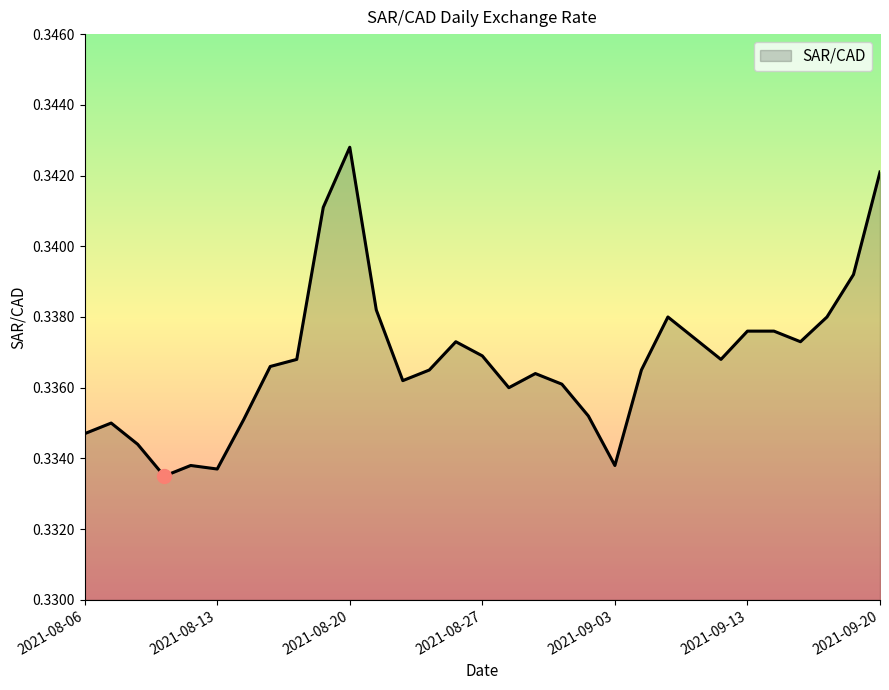

List the labels in order of value, largest first.

2021-08-20, 2021-09-20, 2021-08-19, 2021-09-17, 2021-08-23, 2021-09-08, 2021-09-16, 2021-09-13, 2021-09-14, 2021-09-09, 2021-08-26, 2021-09-15, 2021-08-27, 2021-08-18, 2021-09-10, 2021-08-17, 2021-08-25, 2021-09-07, 2021-08-31, 2021-08-24, 2021-09-01, 2021-08-30, 2021-09-02, 2021-08-16, 2021-08-09, 2021-08-06, 2021-08-10, 2021-08-12, 2021-09-03, 2021-08-13, 2021-08-11